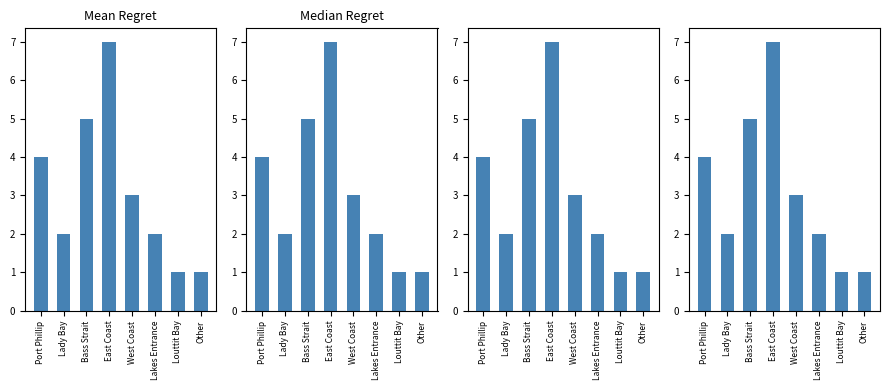

Read the value at Lady Bay.

2